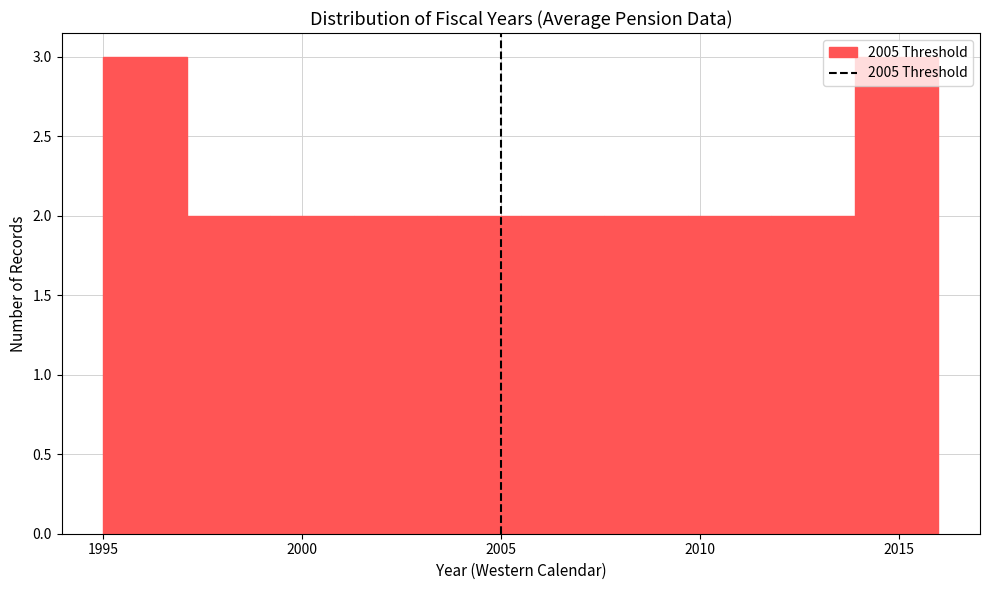

Reading left to right, transcribe this chart: for each bar, give the range it covers on the x-axis and its height. Neither the bar edges nor the heights are printed on the chart, so give them approximately, as read against the axes.

1995.0 to 1997.1: 3
1997.1 to 1999.2: 2
1999.2 to 2001.3: 2
2001.3 to 2003.4: 2
2003.4 to 2005.5: 2
2005.5 to 2007.6: 2
2007.6 to 2009.7: 2
2009.7 to 2011.8: 2
2011.8 to 2013.9: 2
2013.9 to 2016.0: 3